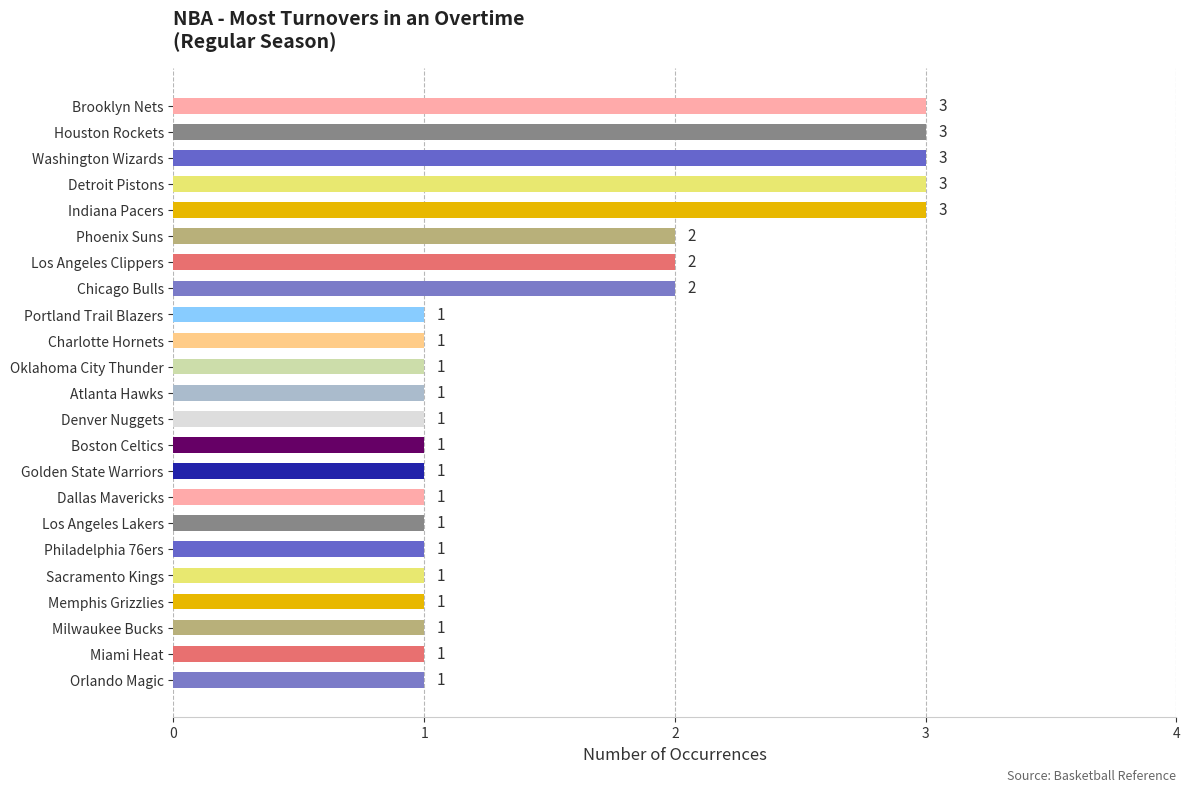

Approximately how many times larger is the value at Miami Heat compared to Indiana Pacers?

0.3